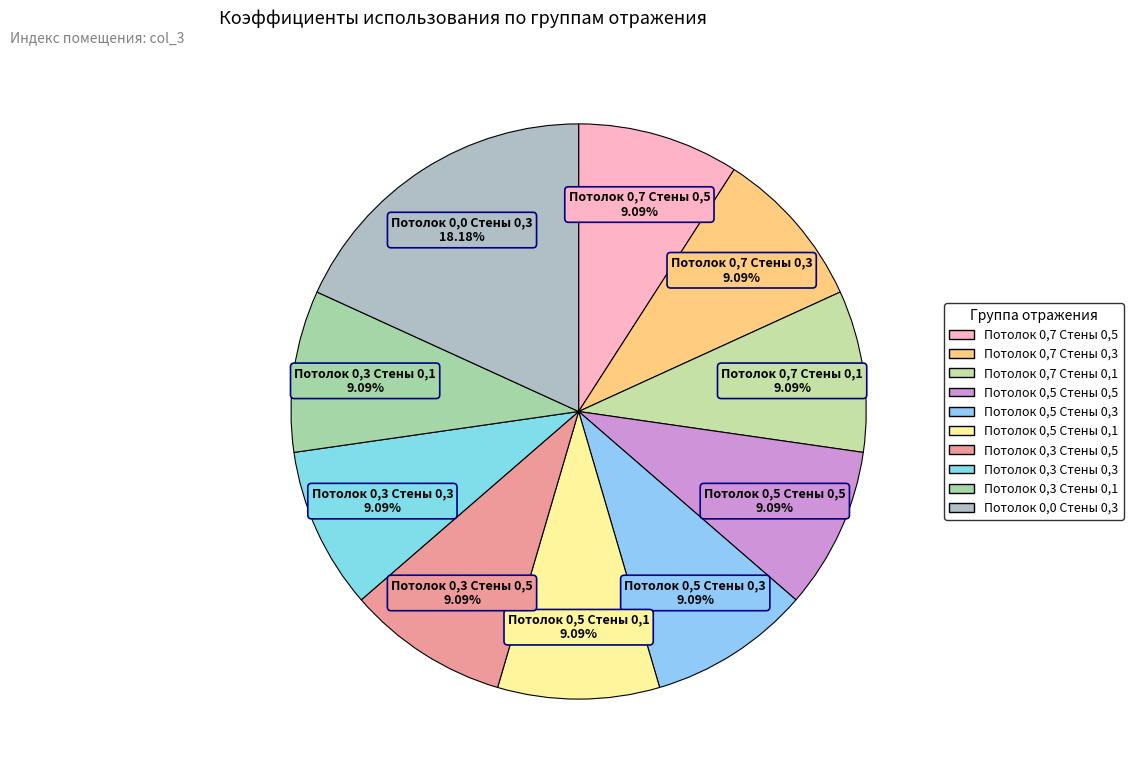

Does Потолок 0,7 Стены 0,3 account for over 50% of the chart?

No